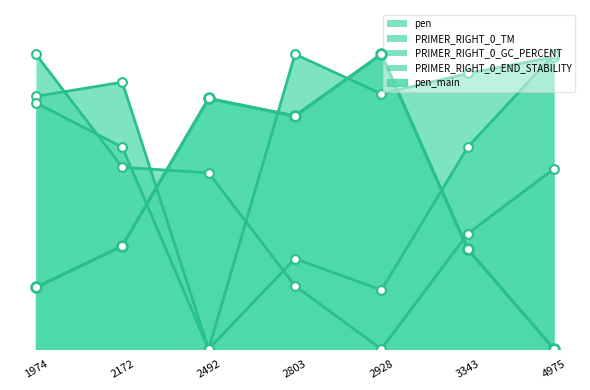

Which series has the largest total across all categories?

PRIMER_RIGHT_0_TM